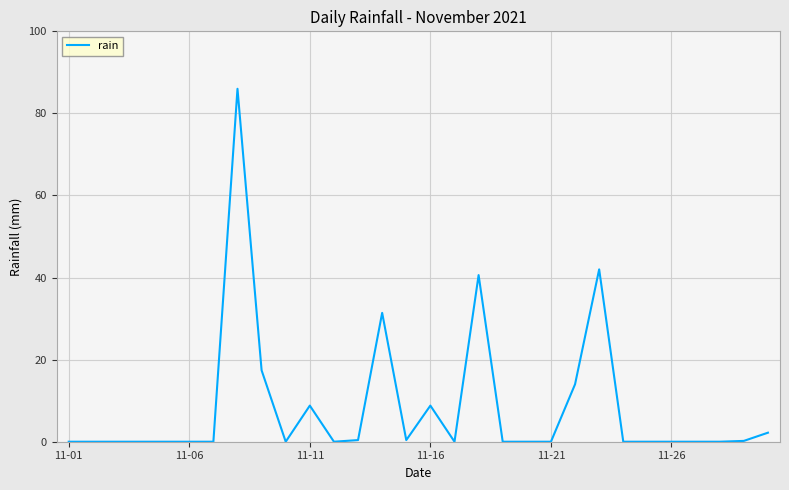

What is the difference between the maximum and minimum values?

86.0